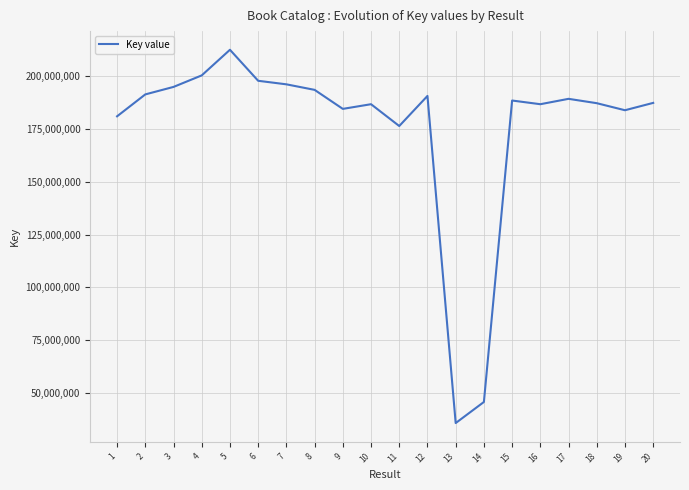

What value does the data have at 20?

187444737